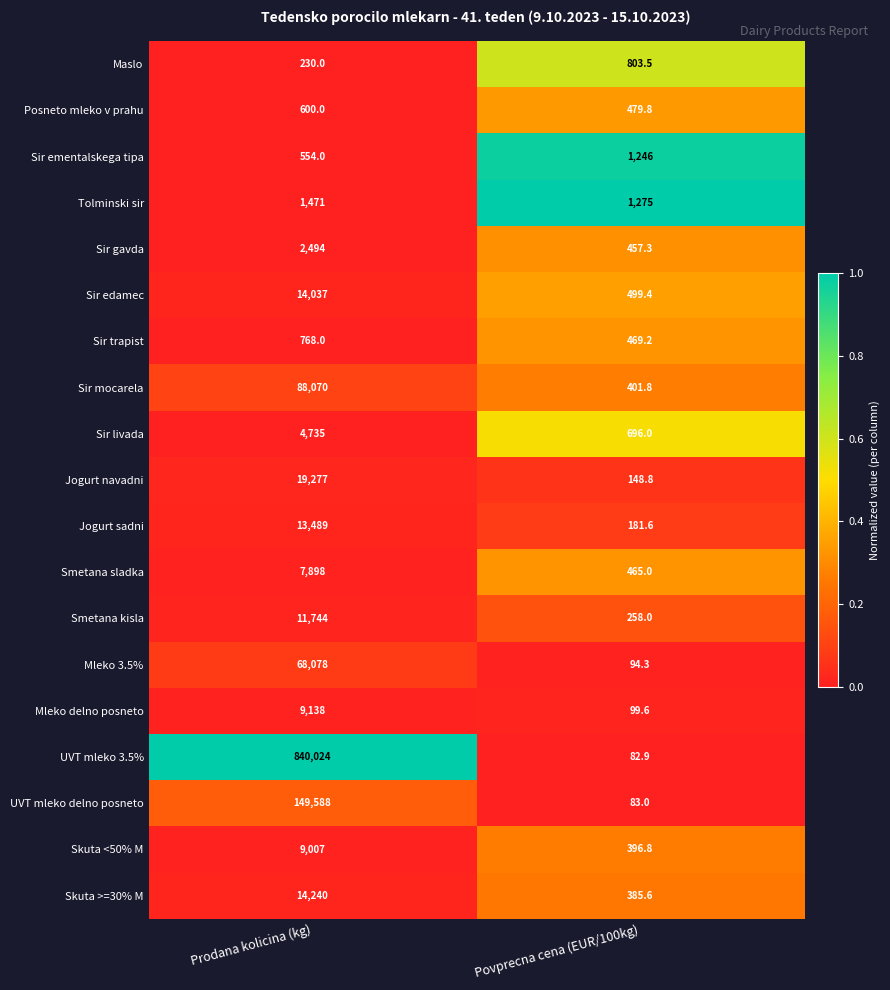

Which label corresponds to the smallest value in the chart?

Povprecna cena (EUR/100kg)